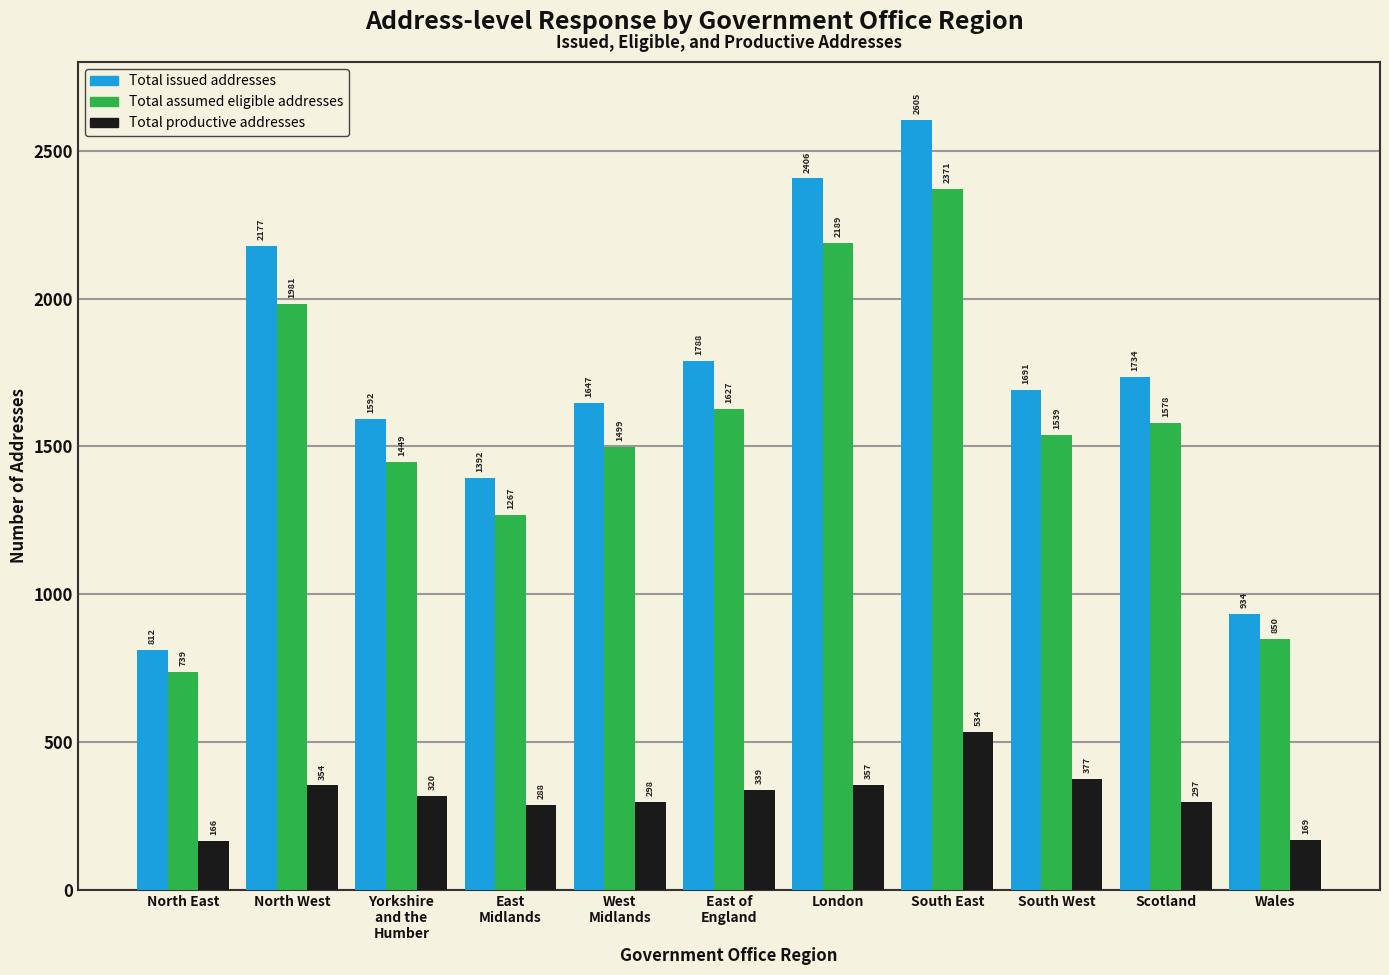

Reading left to right, list all the values displayed in this chart.

Total issued addresses: 812	2177	1592	1392	1647	1788	2406	2605	1691	1734	934
Total assumed eligible addresses: 739	1981	1449	1267	1499	1627	2189	2371	1539	1578	850
Total productive addresses: 166	354	320	288	298	339	357	534	377	297	169